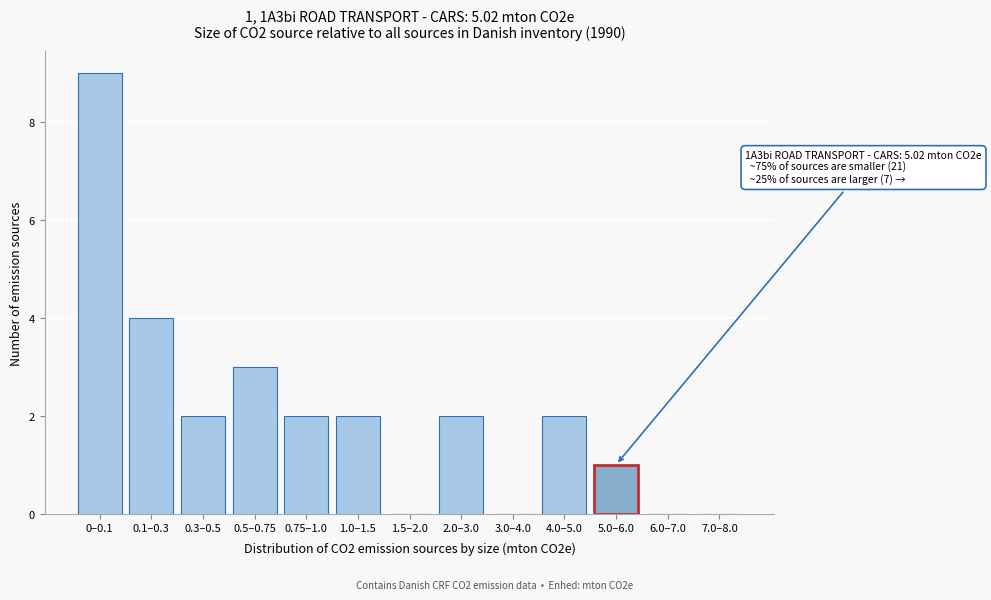

Reading right to left, list all the values displayed in this chart.

7.0–8.0=0	6.0–7.0=0	5.0–6.0=1	4.0–5.0=2	3.0–4.0=0	2.0–3.0=2	1.5–2.0=0	1.0–1.5=2	0.75–1.0=2	0.5–0.75=3	0.3–0.5=2	0.1–0.3=4	0–0.1=9